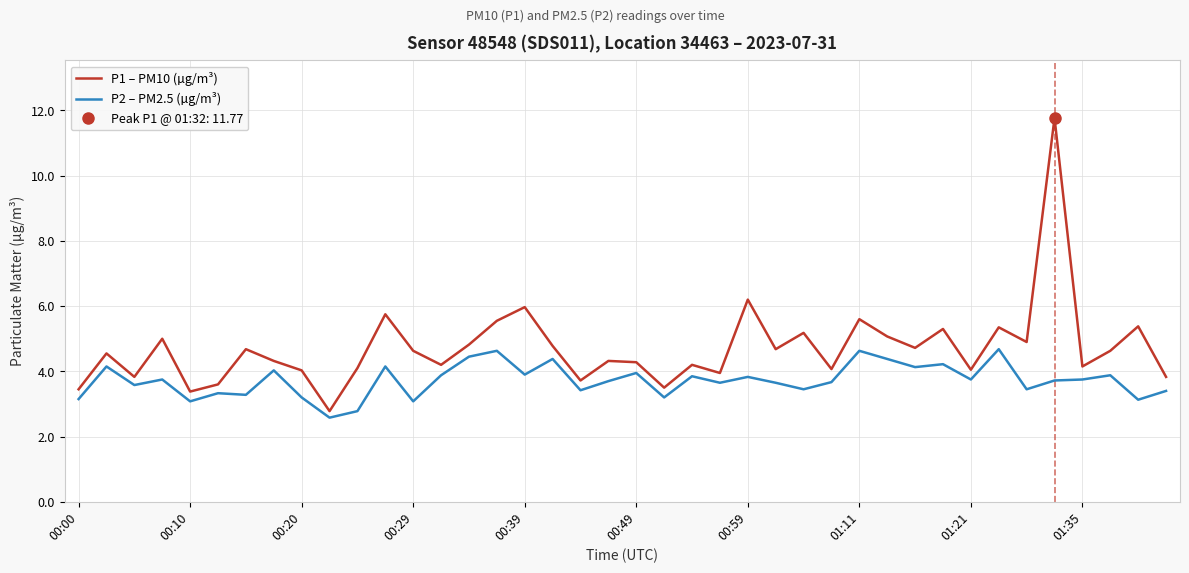

In P1 – PM10 (µg/m³), how many points are lower than both neighbors (excluding endpoints)?

13